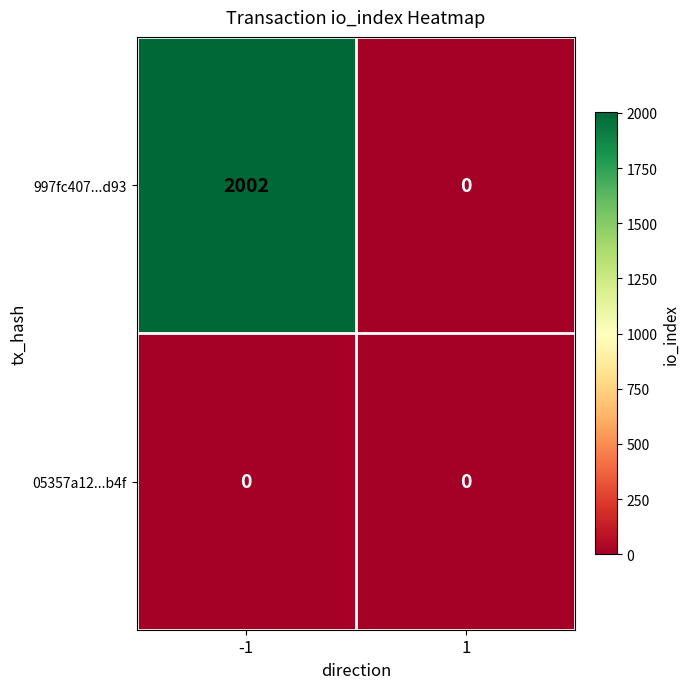

What is the difference between the highest and lowest values at -1?

2002